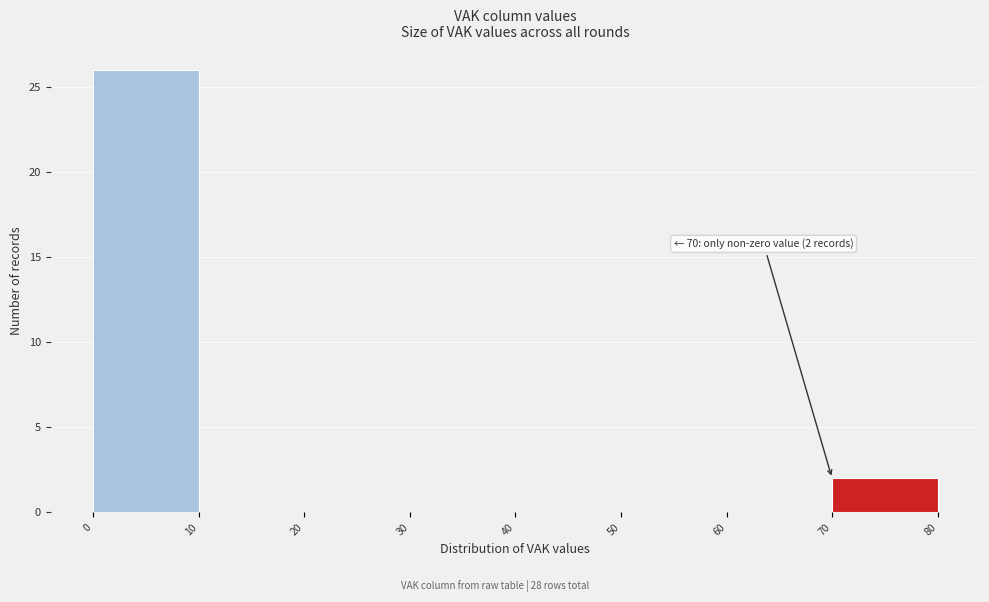

Over which range of the x-axis is the bar tallest?

0 to 10